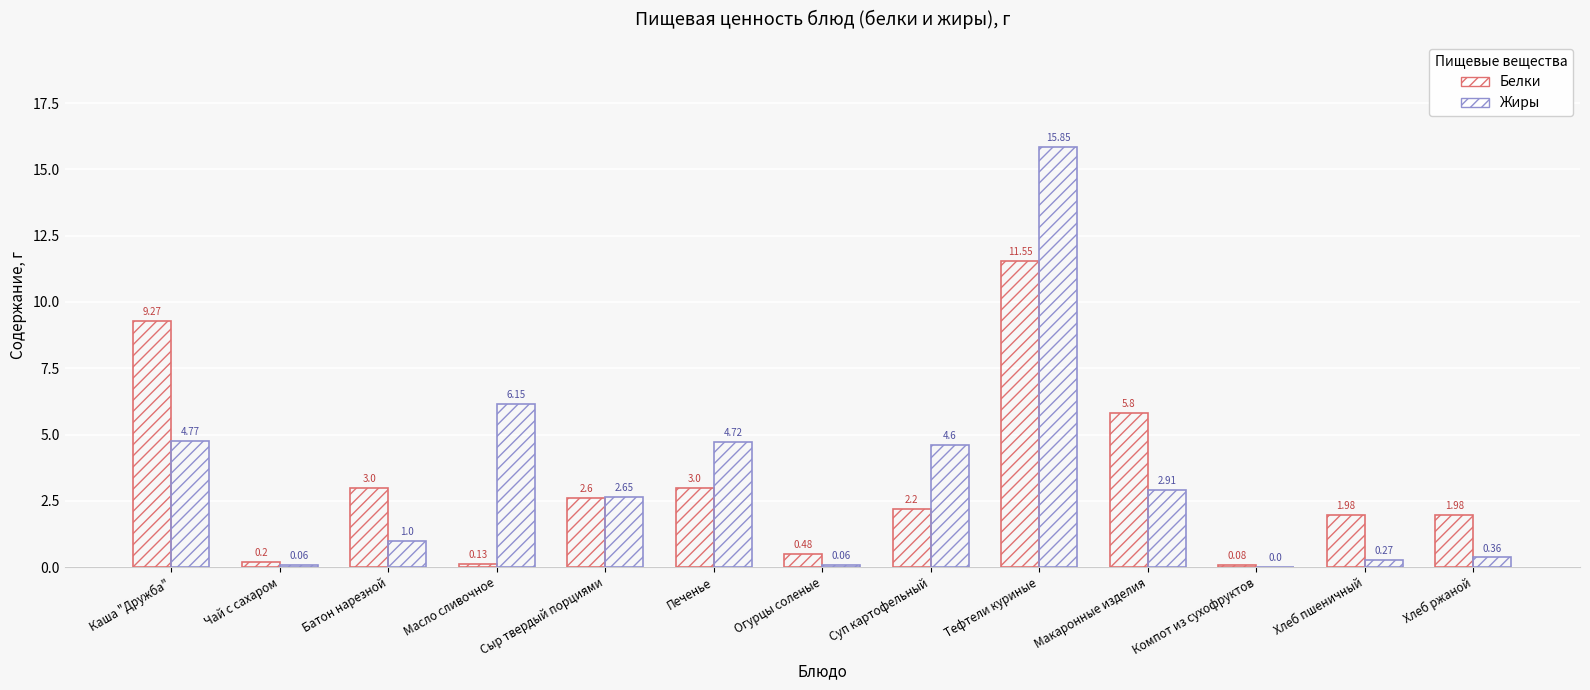

Where is Белки nearest to the value 5?

Макаронные изделия